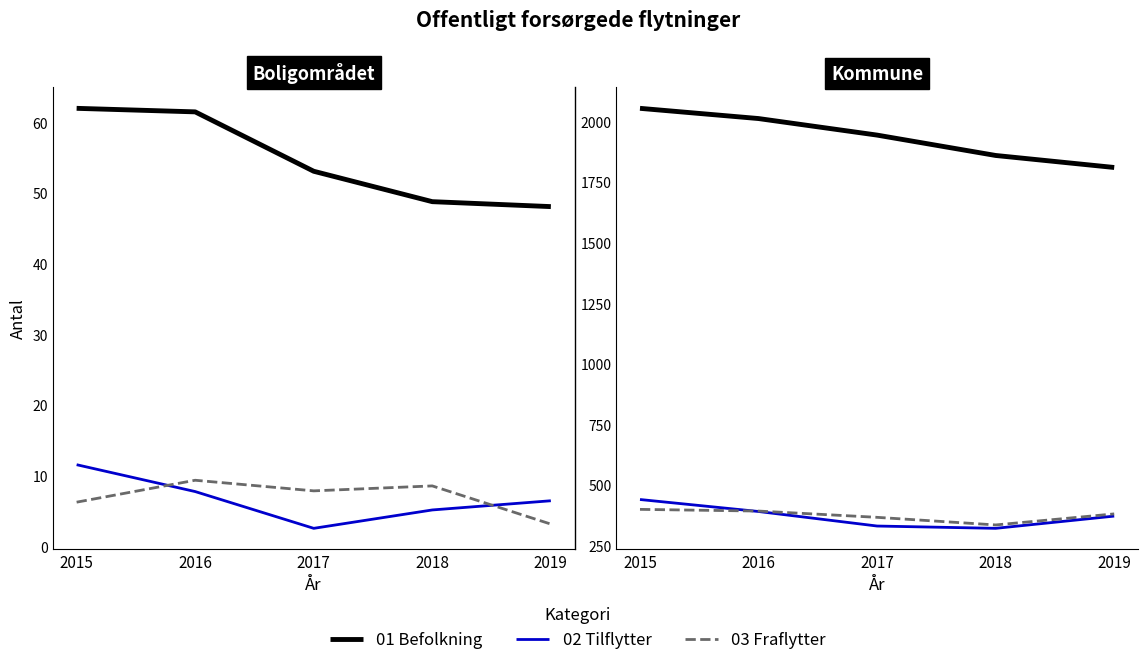

How many series are shown in this chart?

3